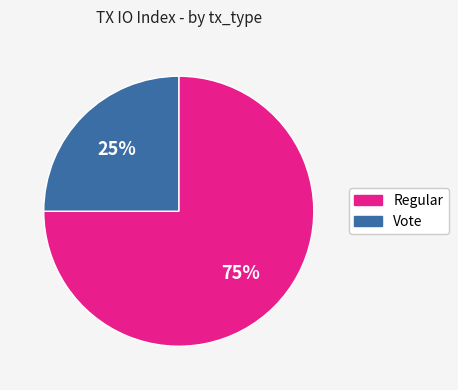

Is it true that Regular is 75% of the pie?

True